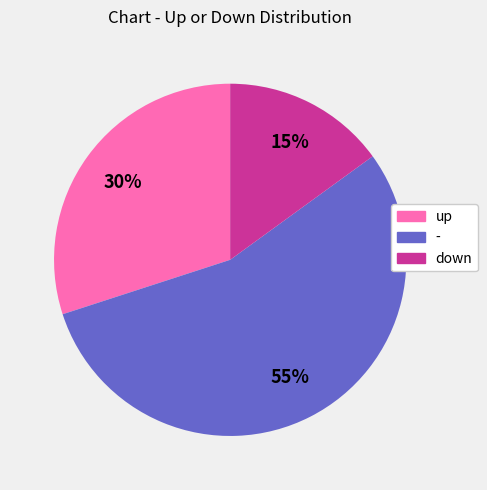

To the nearest percent, what is the average slice percentage?

33%